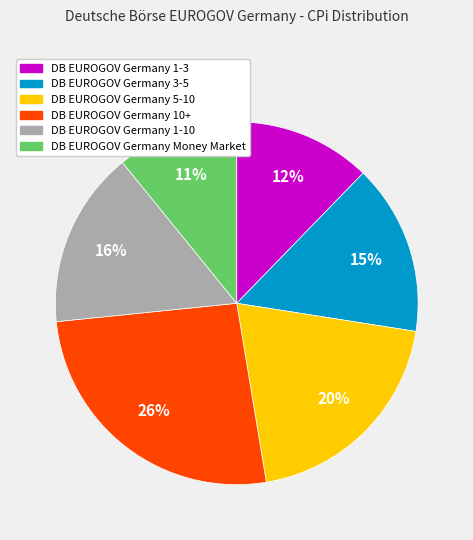

To the nearest percent, what is the average slice percentage?

17%